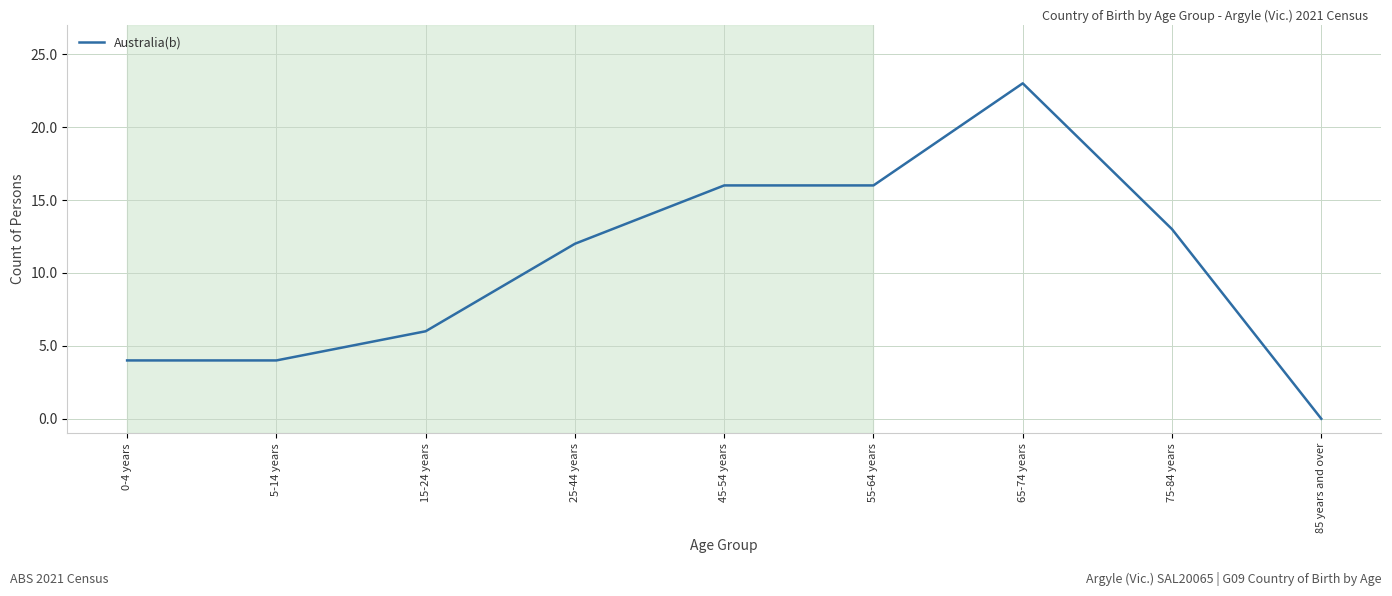

True or false: the data shows 12 at 25-44 years.

True